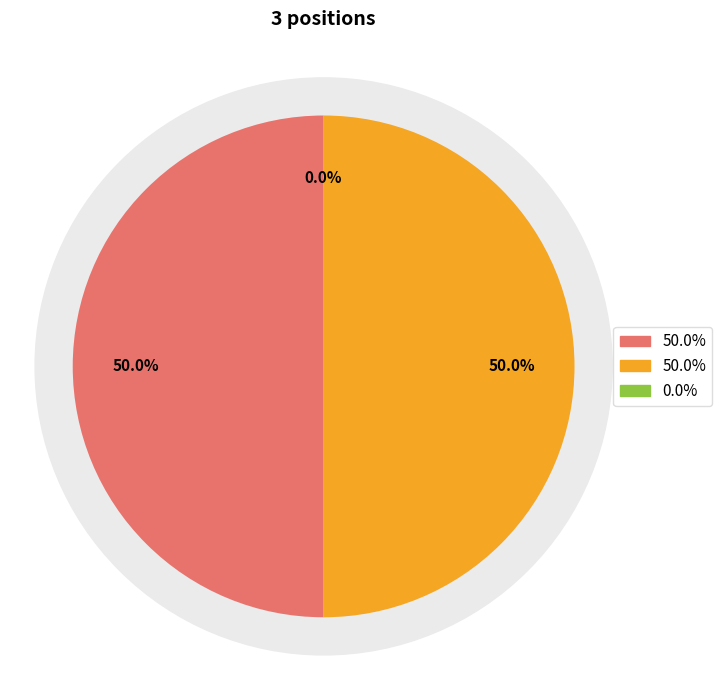

The Board Member (Vacant) slice represents 0% of the pie. True or false?

True